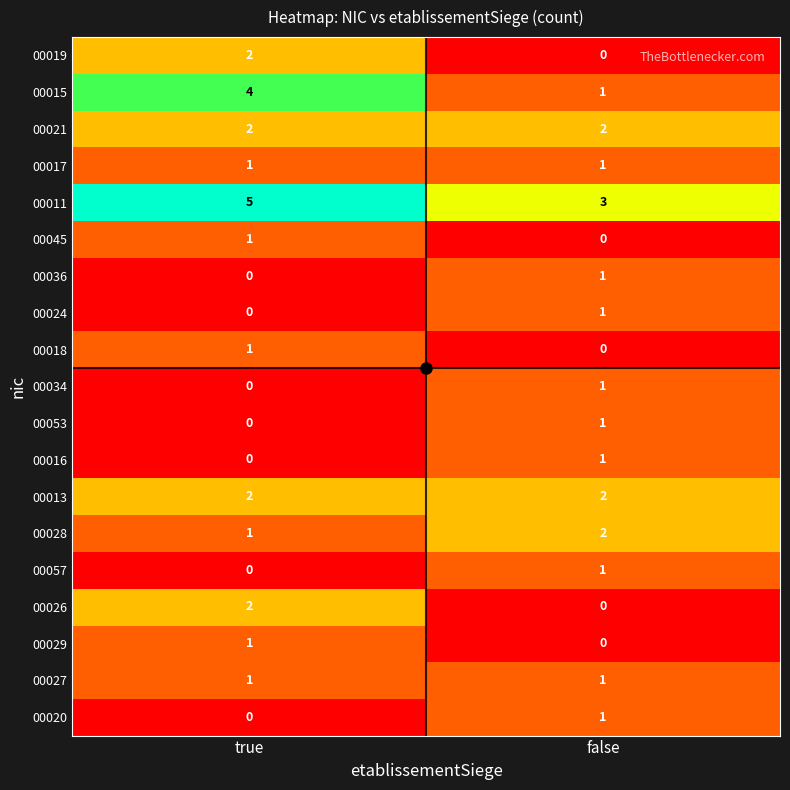

What is the difference between the 00015 values at false and true?

3